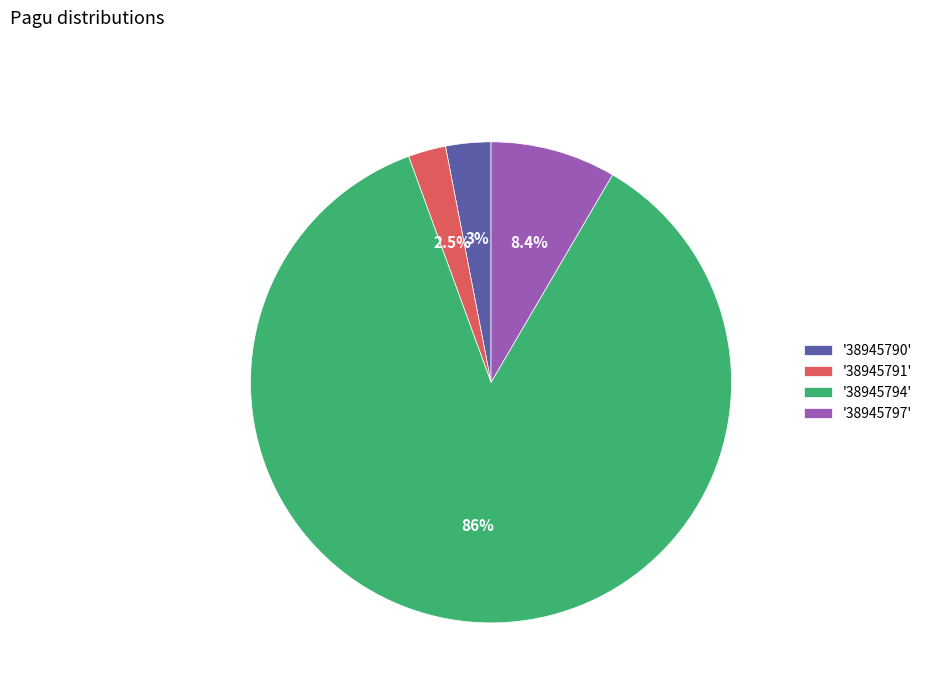

Which category accounts for the majority?

'38945794'